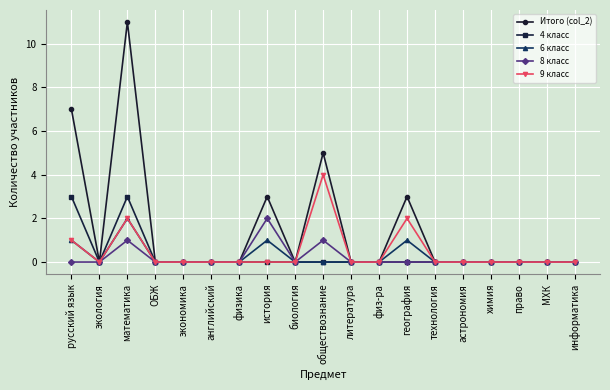

True or false: 8 класс has a value of 0 at экономика.

True